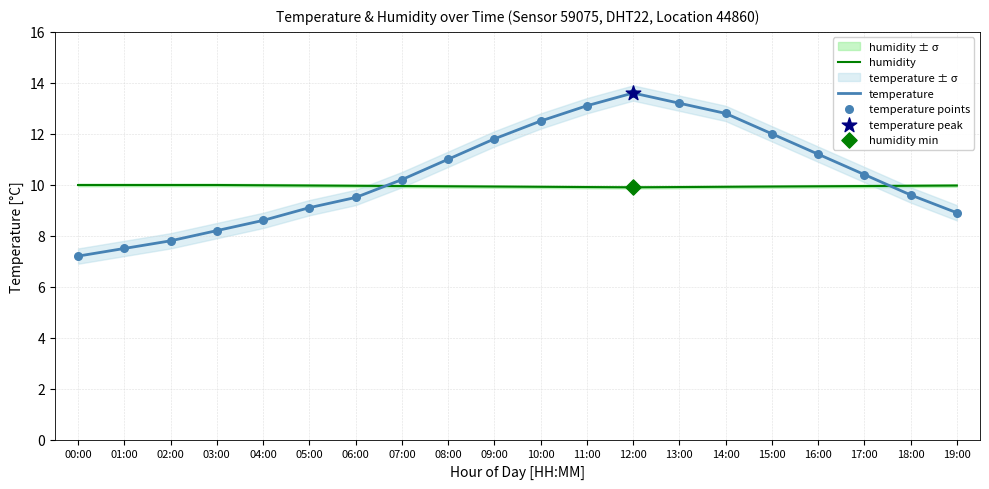

Which series has the largest total across all categories?

temperature